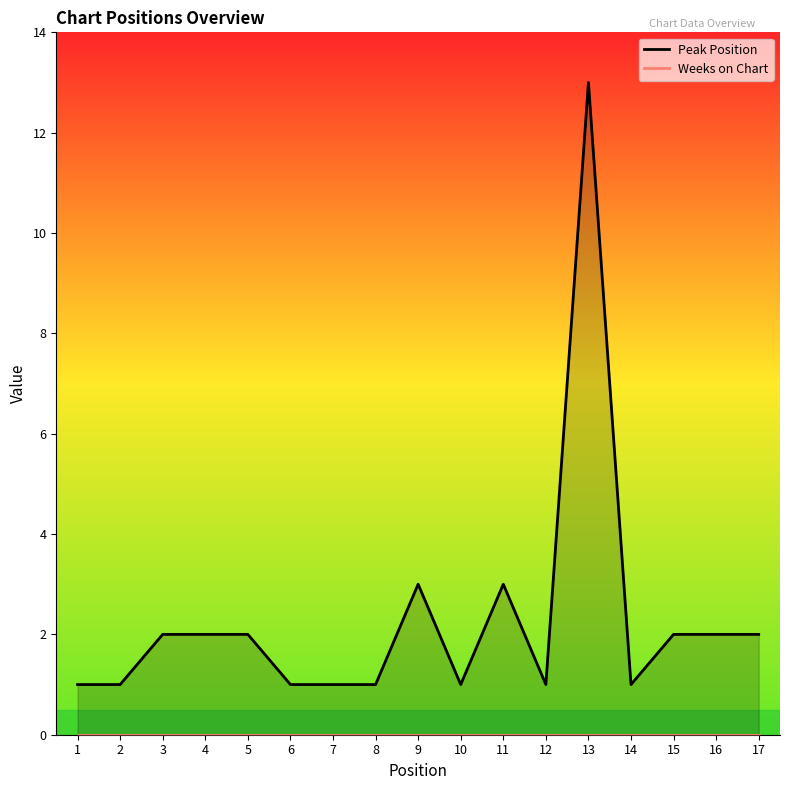

The chart shows a value of 2 at 4. True or false?

True